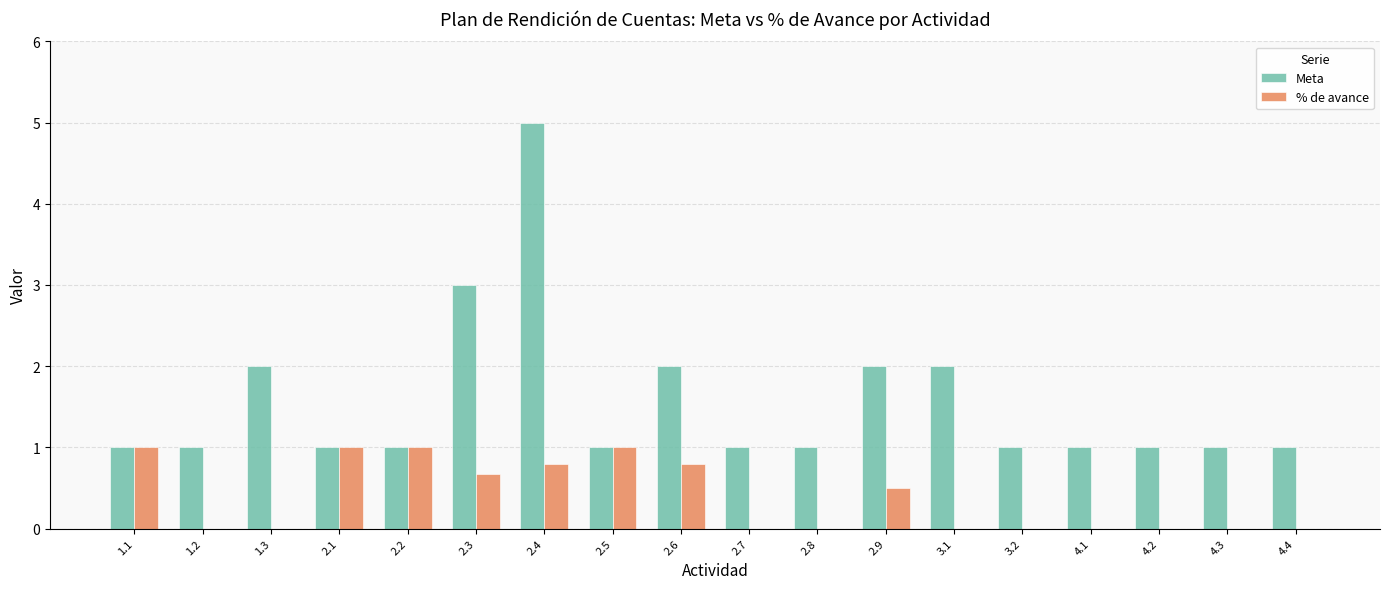

Does the chart contain stacked bars?

No